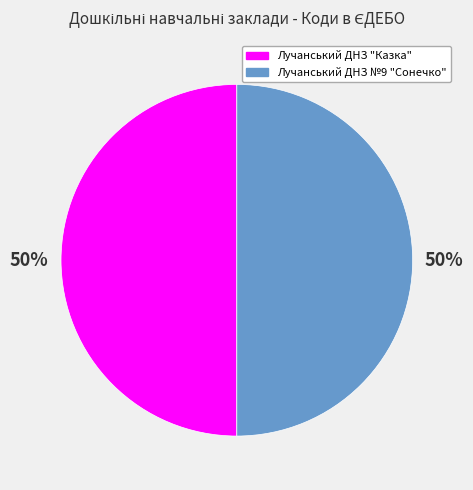

Approximately how many times larger is the value at Лучанський ДНЗ "Казка" compared to Лучанський ДНЗ №9 "Сонечко"?

1.0